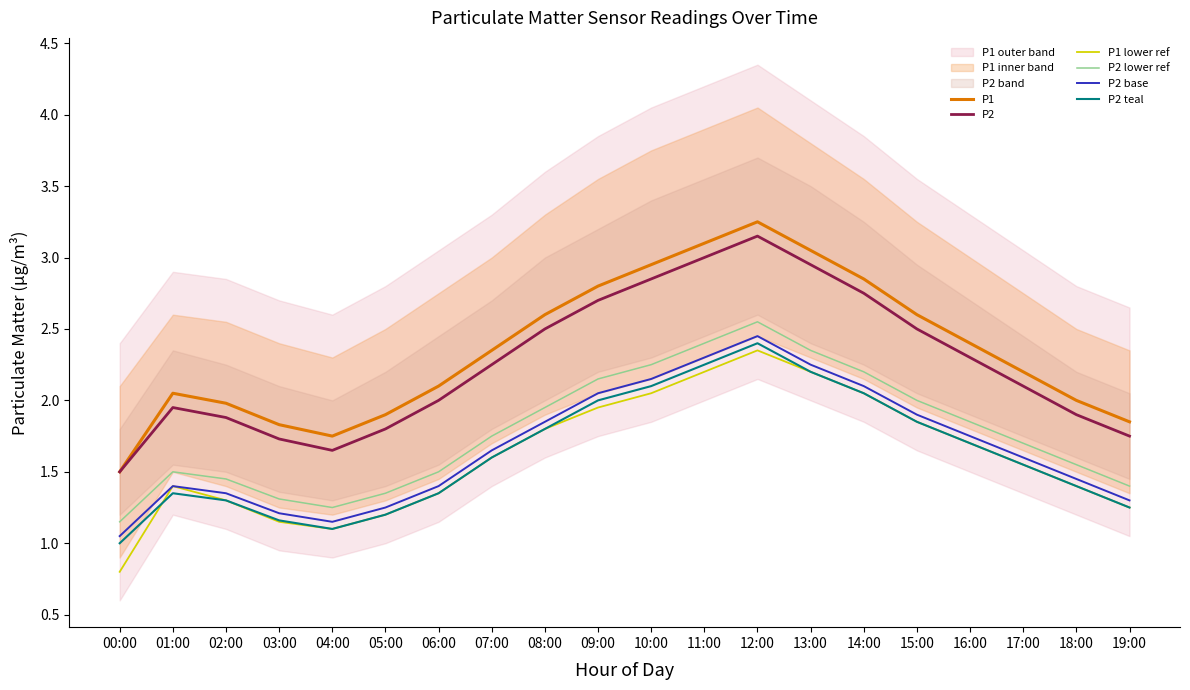

What is the sum of the P2 lower ref values at 17:00 and 03:00?

3.0